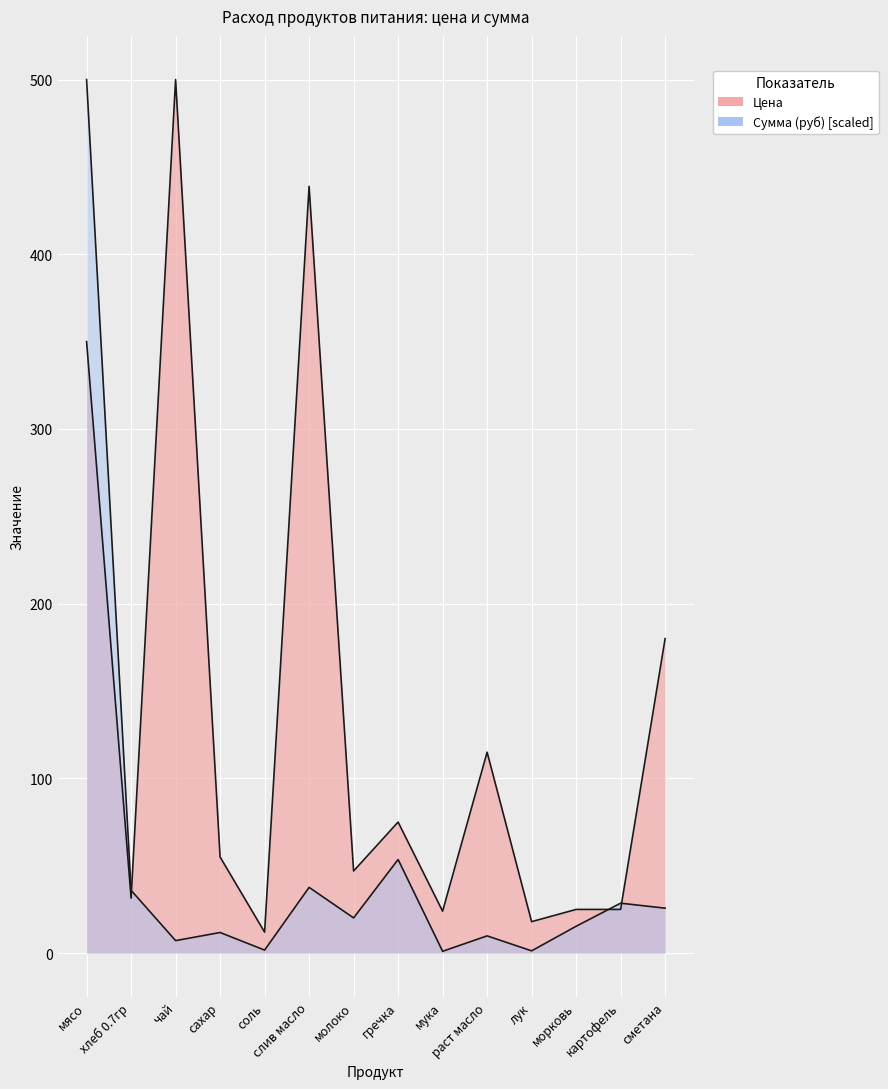

Which label corresponds to the largest value in the chart?

чай